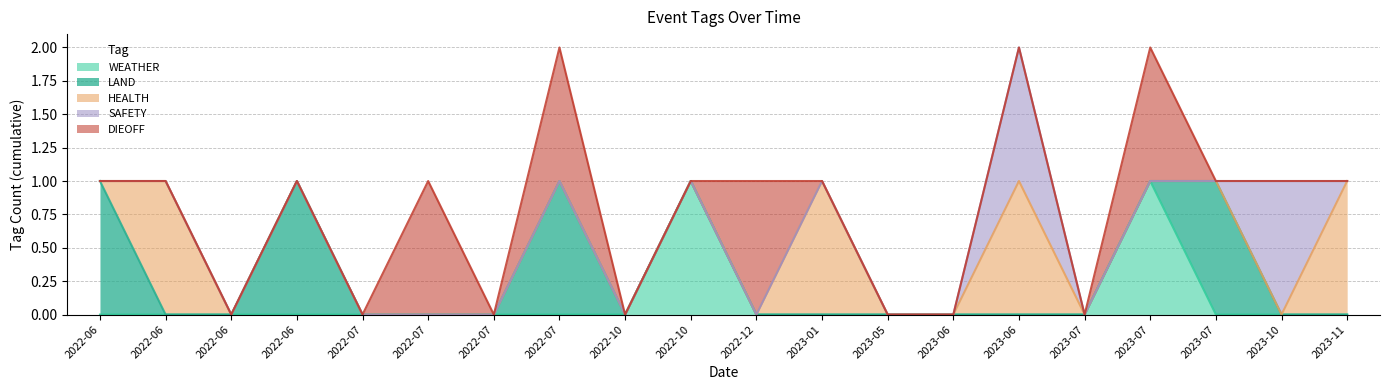

Reading left to right, list all the values displayed in this chart.

WEATHER: 2022-06-14=0	2022-06-14=0	2022-06-24=0	2022-06-29=0	2022-07-08=0	2022-07-16=0	2022-07-25=0	2022-07-25=0	2022-10-05=0	2022-10-31=1	2022-12-23=0	2023-01-11=0	2023-05-02=0	2023-06-15=0	2023-06-27=0	2023-07-13=0	2023-07-20=1	2023-07-25=0	2023-10-17=0	2023-11-03=0
LAND: 2022-06-14=1	2022-06-14=0	2022-06-24=0	2022-06-29=1	2022-07-08=0	2022-07-16=0	2022-07-25=0	2022-07-25=1	2022-10-05=0	2022-10-31=0	2022-12-23=0	2023-01-11=0	2023-05-02=0	2023-06-15=0	2023-06-27=0	2023-07-13=0	2023-07-20=0	2023-07-25=1	2023-10-17=0	2023-11-03=0
HEALTH: 2022-06-14=0	2022-06-14=1	2022-06-24=0	2022-06-29=0	2022-07-08=0	2022-07-16=0	2022-07-25=0	2022-07-25=0	2022-10-05=0	2022-10-31=0	2022-12-23=0	2023-01-11=1	2023-05-02=0	2023-06-15=0	2023-06-27=1	2023-07-13=0	2023-07-20=0	2023-07-25=0	2023-10-17=0	2023-11-03=1
SAFETY: 2022-06-14=0	2022-06-14=0	2022-06-24=0	2022-06-29=0	2022-07-08=0	2022-07-16=0	2022-07-25=0	2022-07-25=0	2022-10-05=0	2022-10-31=0	2022-12-23=0	2023-01-11=0	2023-05-02=0	2023-06-15=0	2023-06-27=1	2023-07-13=0	2023-07-20=0	2023-07-25=0	2023-10-17=1	2023-11-03=0
DIEOFF: 2022-06-14=0	2022-06-14=0	2022-06-24=0	2022-06-29=0	2022-07-08=0	2022-07-16=1	2022-07-25=0	2022-07-25=1	2022-10-05=0	2022-10-31=0	2022-12-23=1	2023-01-11=0	2023-05-02=0	2023-06-15=0	2023-06-27=0	2023-07-13=0	2023-07-20=1	2023-07-25=0	2023-10-17=0	2023-11-03=0